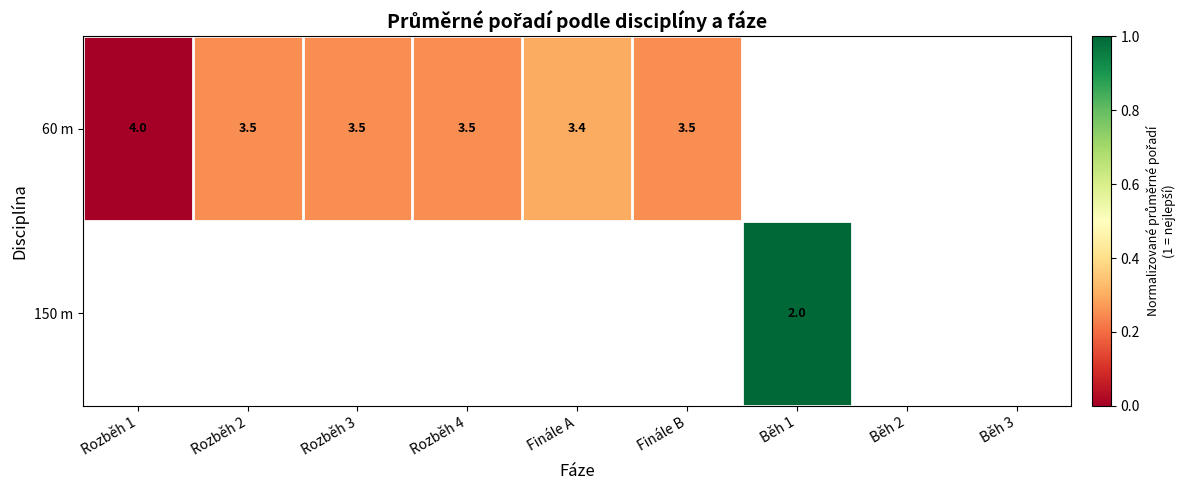

The 60 m series shows 3.4 at Finále A. True or false?

True